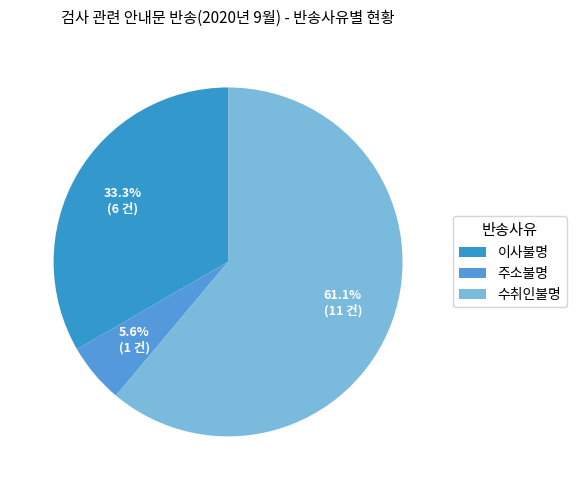

What percentage is the 주소불명 slice, to the nearest percent?

6%